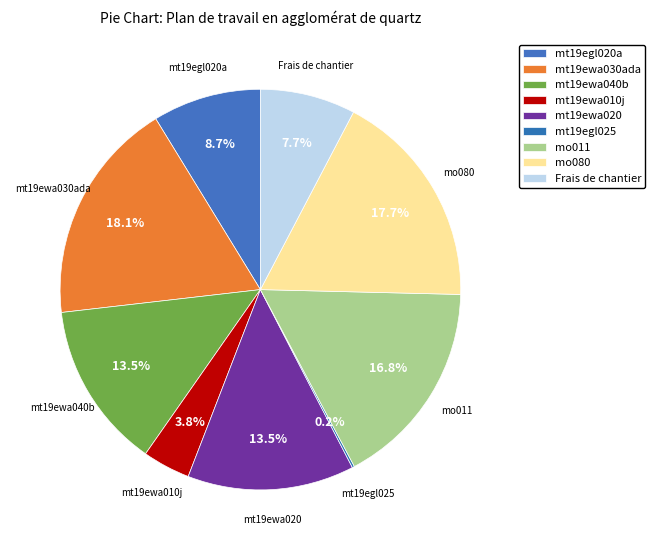

Is the sum of mt19egl020a and mt19ewa040b greater than half?

No